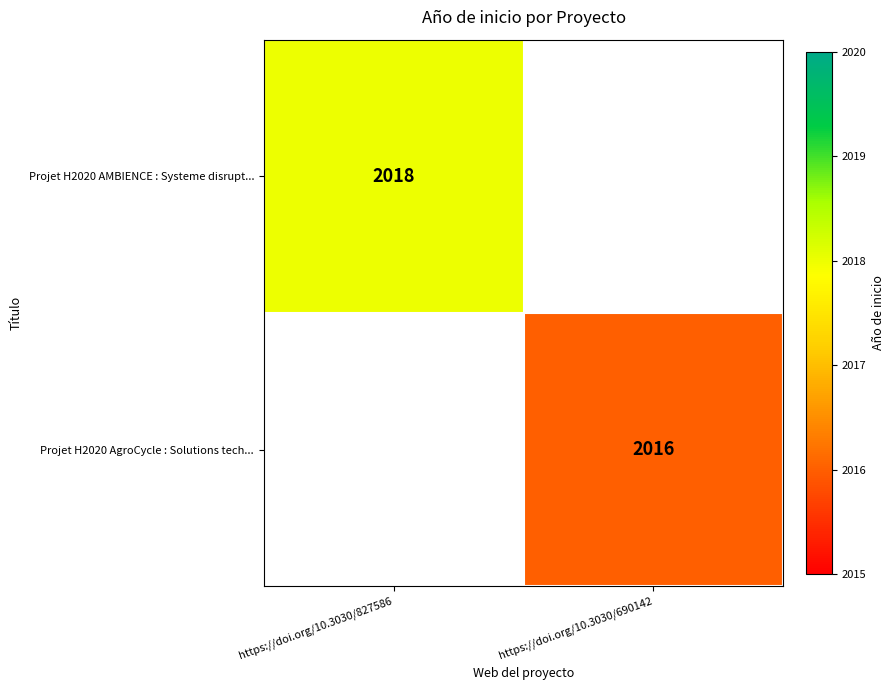

The value of Projet H2020 AMBIENCE : Systeme disrupt... at https://doi.org/10.3030/827586 is 1131. True or false?

False